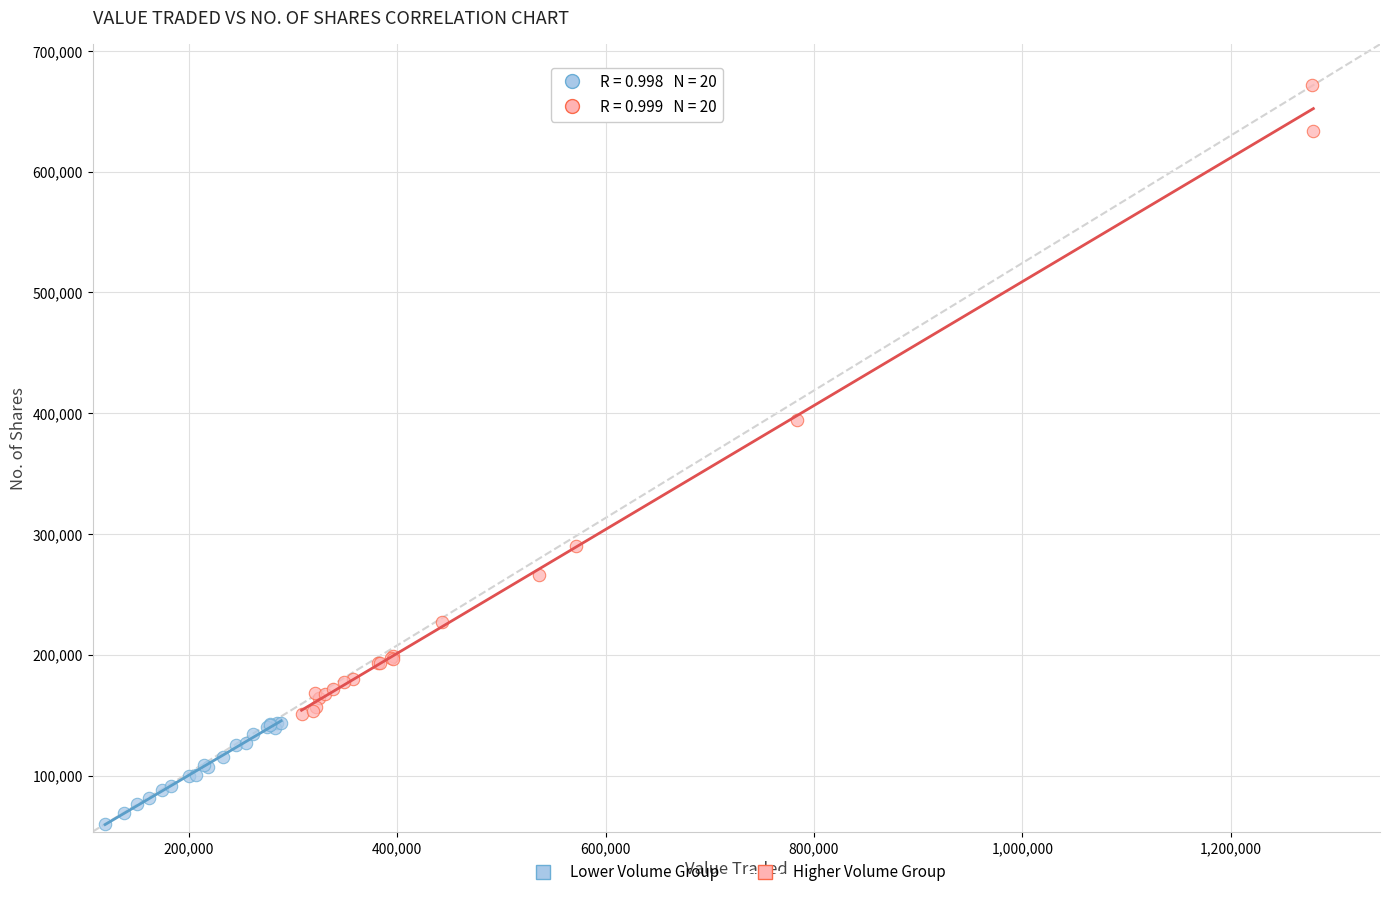

Which series contains the highest Y value?

Higher Volume Group